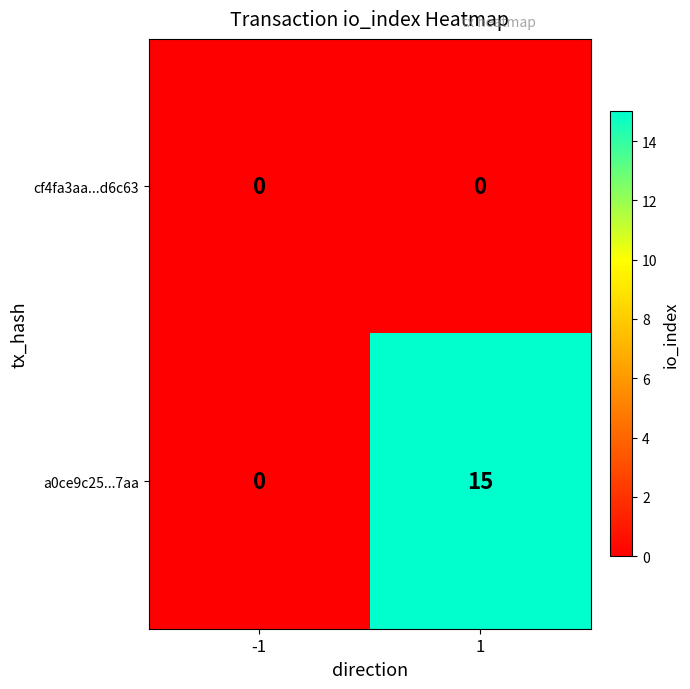

At which category is the sum across all series the highest?

1